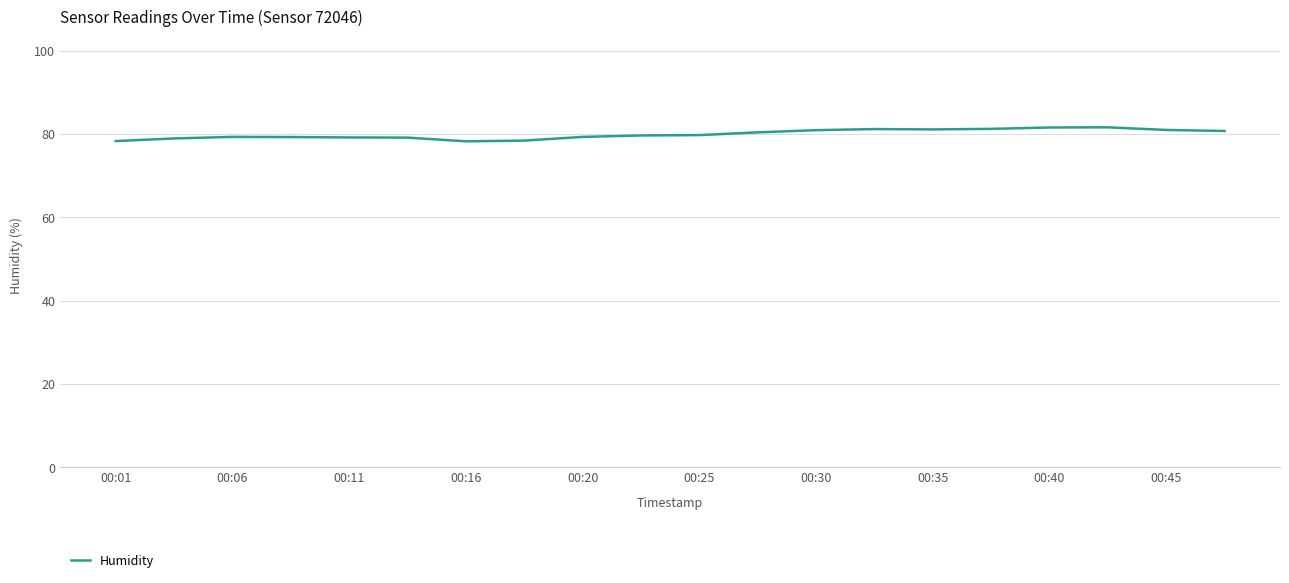

What is the difference between the maximum and minimum values?

3.4